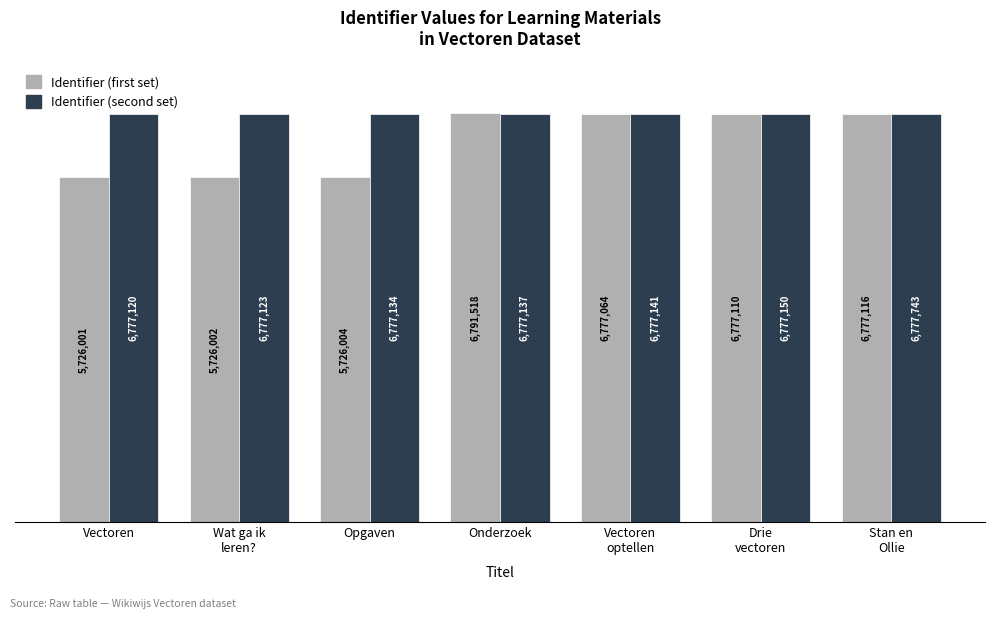

Reading left to right, what are all the values shown in this chart?

Identifier (first set): Vectoren=5726001	Wat ga ik
leren?=5726002	Opgaven=5726004	Onderzoek=6791518	Vectoren
optellen=6777064	Drie
vectoren=6777110	Stan en
Ollie=6777116
Identifier (second set): Vectoren=6777120	Wat ga ik
leren?=6777123	Opgaven=6777134	Onderzoek=6777137	Vectoren
optellen=6777141	Drie
vectoren=6777150	Stan en
Ollie=6777743